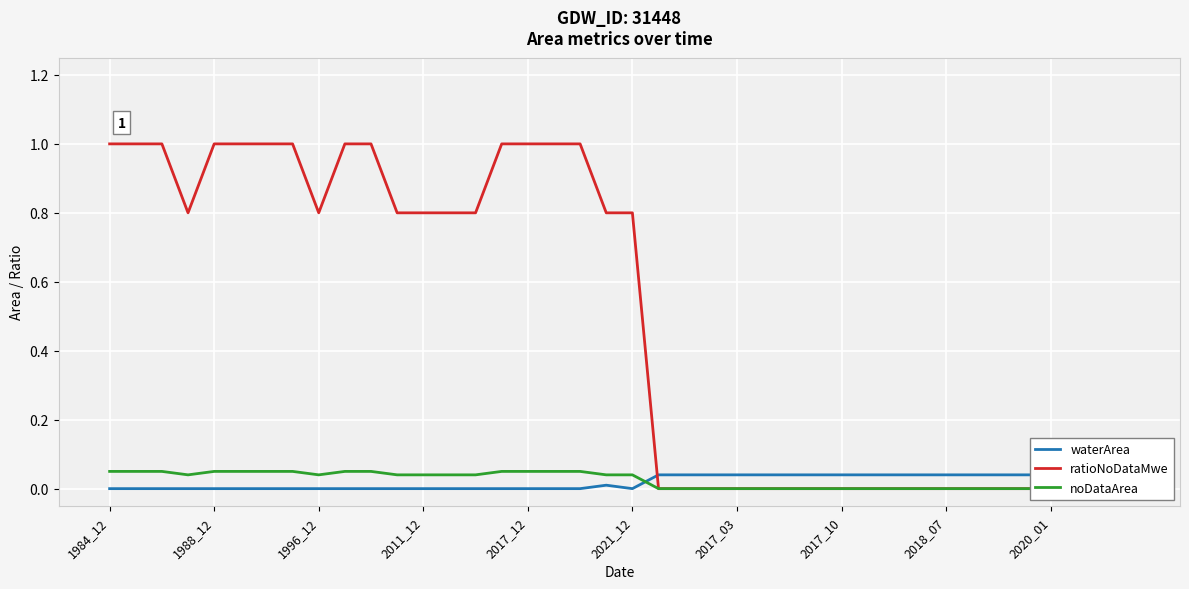

At how many categories does at least one series exceed 0?

40